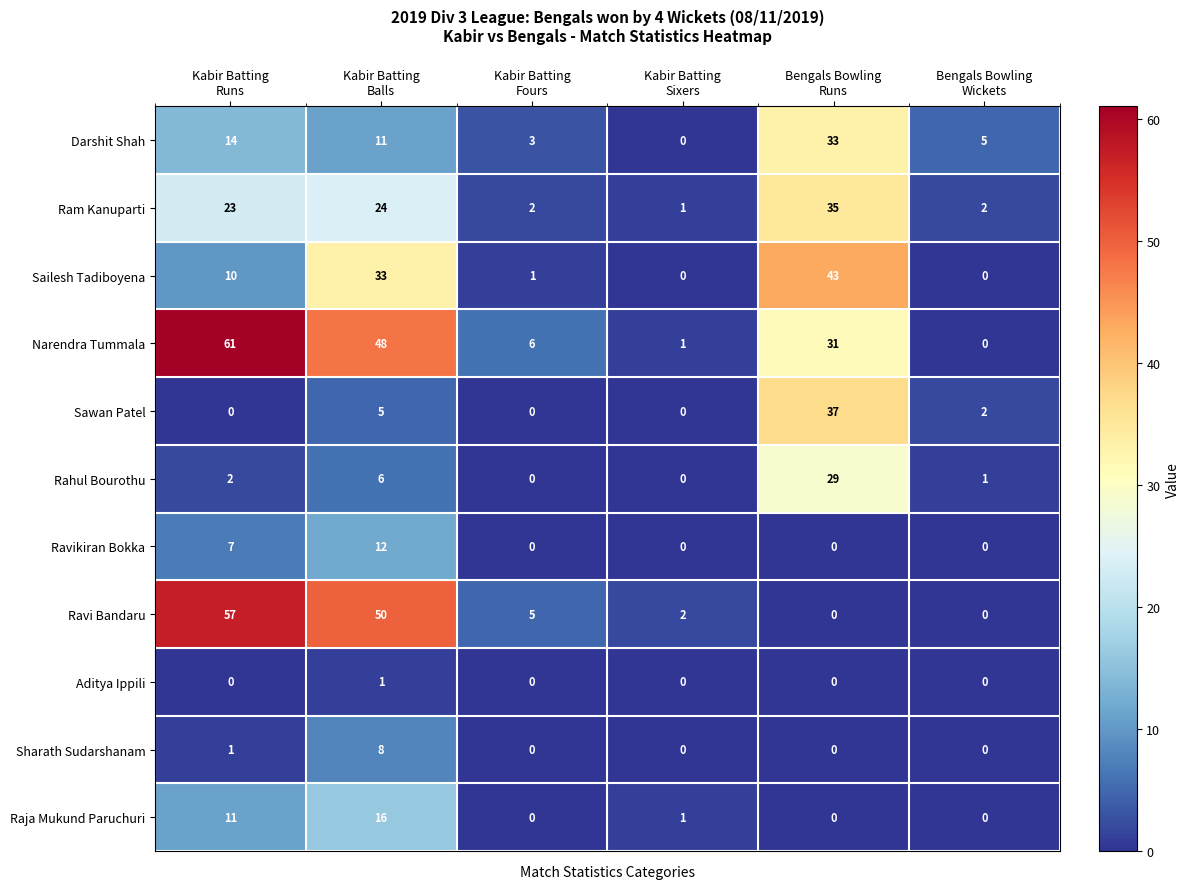

Rank the series by their maximum value, from highest to lowest.

Narendra Tummala, Ravi Bandaru, Sailesh Tadiboyena, Sawan Patel, Ram Kanuparti, Darshit Shah, Rahul Bourothu, Raja Mukund Paruchuri, Ravikiran Bokka, Sharath Sudarshanam, Aditya Ippili